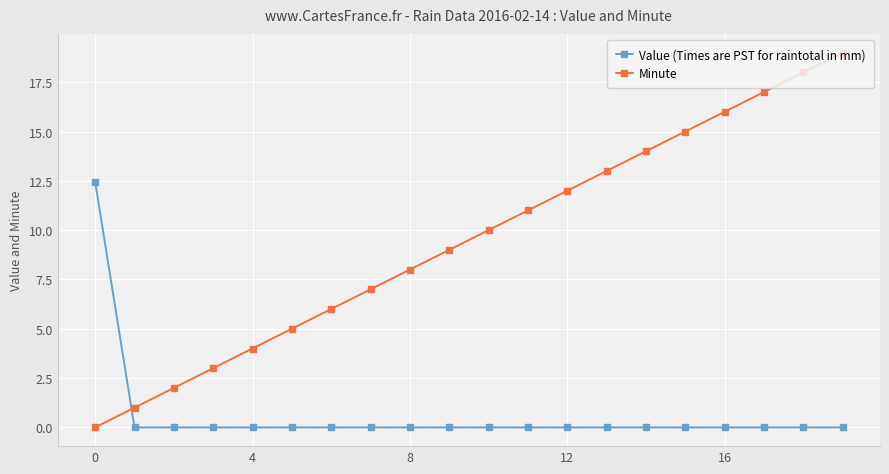

Rank the series by their average value, from highest to lowest.

Minute, Value (Times are PST for raintotal in mm)